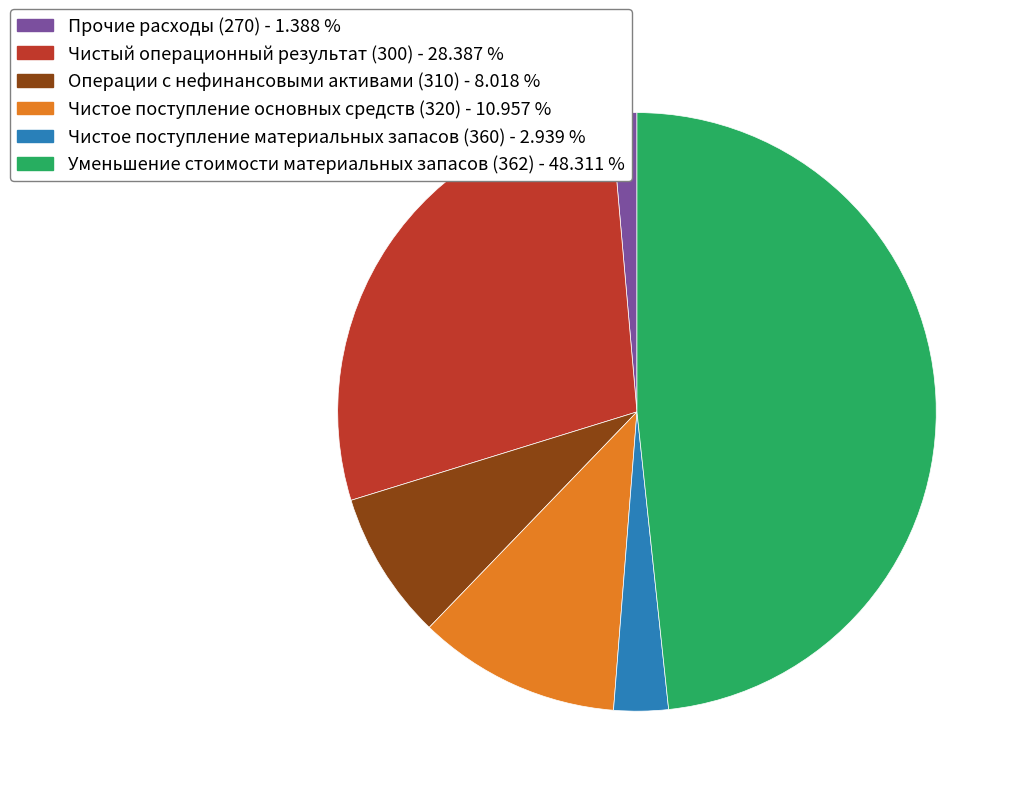

Count the number of slices in the pie.

6